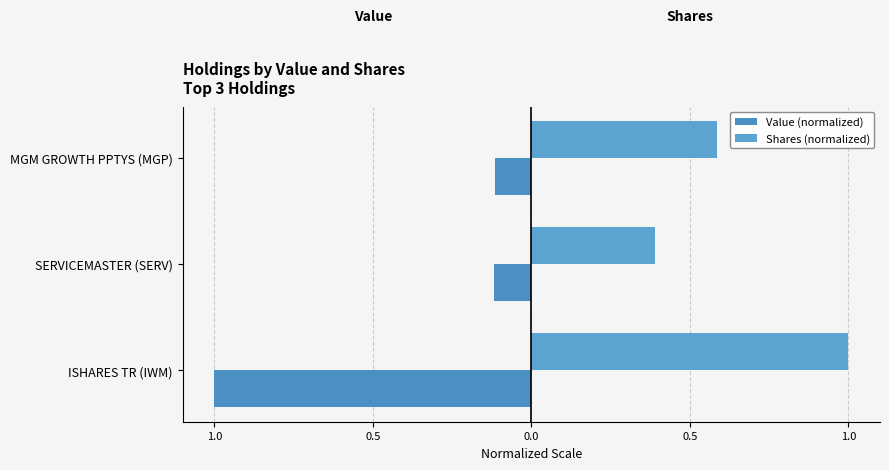

Reading left to right, transcribe all the data shown in this chart.

Value (normalized): -1.0	-0.1	-0.1
Shares (normalized): 1.0	0.4	0.6